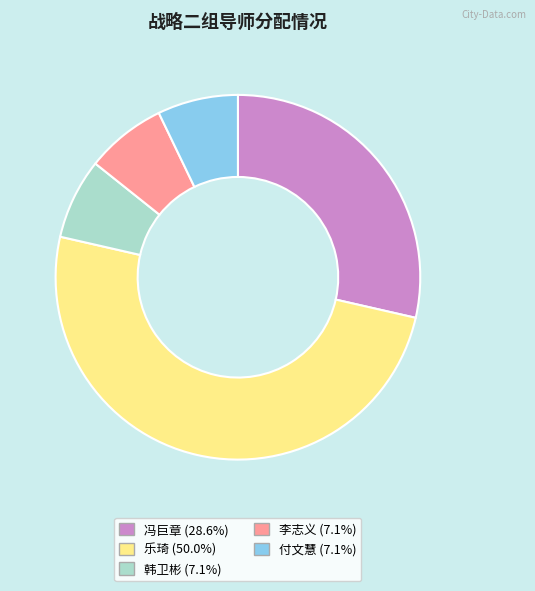

What is the ratio of the value at 冯巨章 to the value at 李志义?

4.0